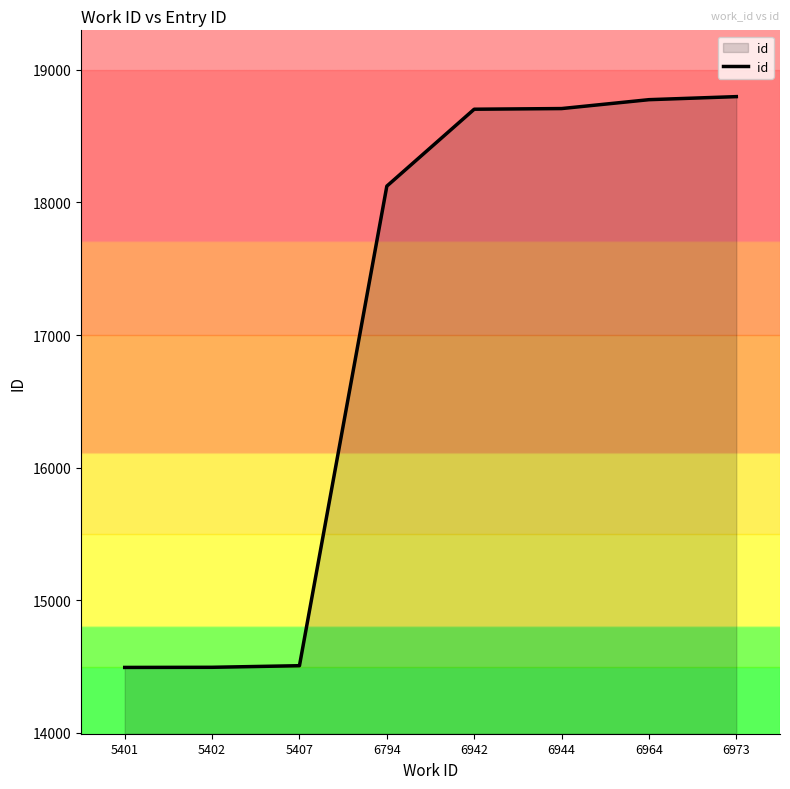

Is it true that the value at 6794 is 18123?

True